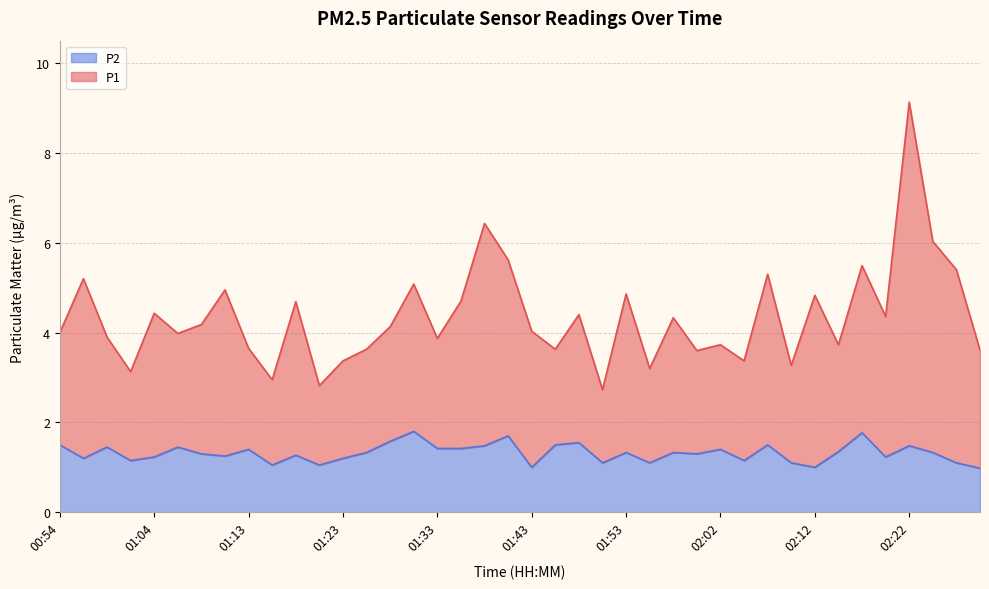

List the labels in order of P2 value, largest first.

01:31, 02:17, 01:40, 01:28, 01:48, 00:54, 01:45, 02:07, 01:38, 02:22, 00:59, 01:06, 01:33, 01:35, 01:13, 02:02, 02:15, 01:26, 01:53, 01:57, 02:25, 01:08, 02:00, 01:18, 01:11, 01:04, 02:20, 00:56, 01:23, 01:01, 02:05, 01:50, 01:55, 02:10, 02:27, 01:16, 01:21, 01:43, 02:12, 02:30